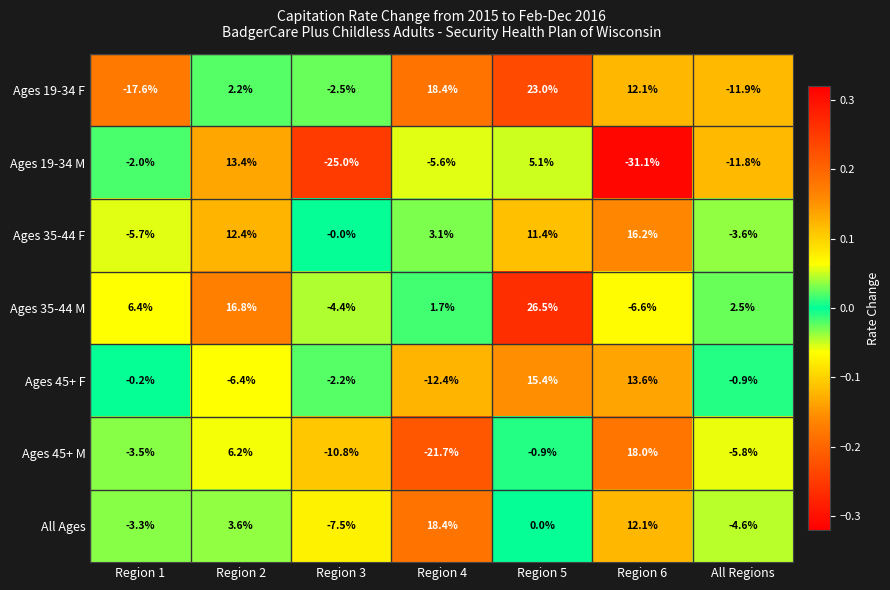

What is the minimum value shown in the chart?

-31.1